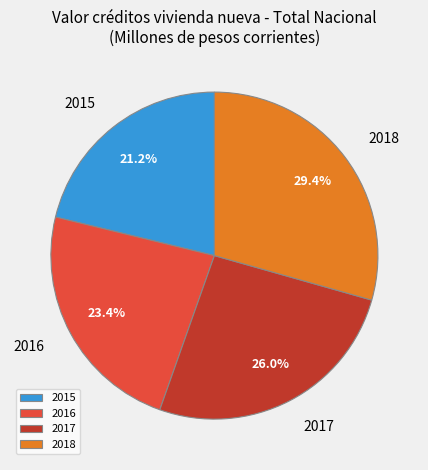

What is the total percentage of 2018 and 2017?

55.4%